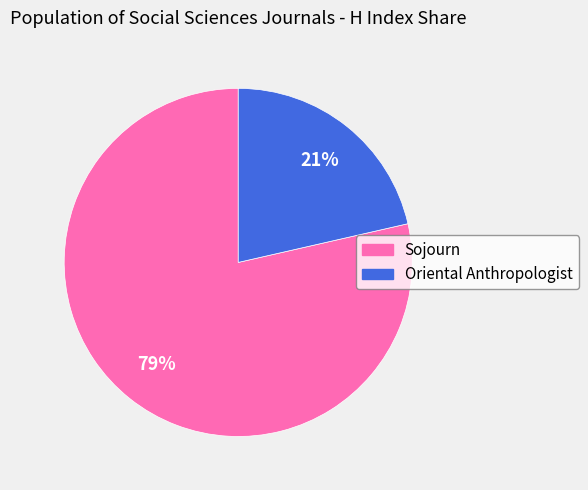

Which category has the biggest portion of the pie?

Sojourn